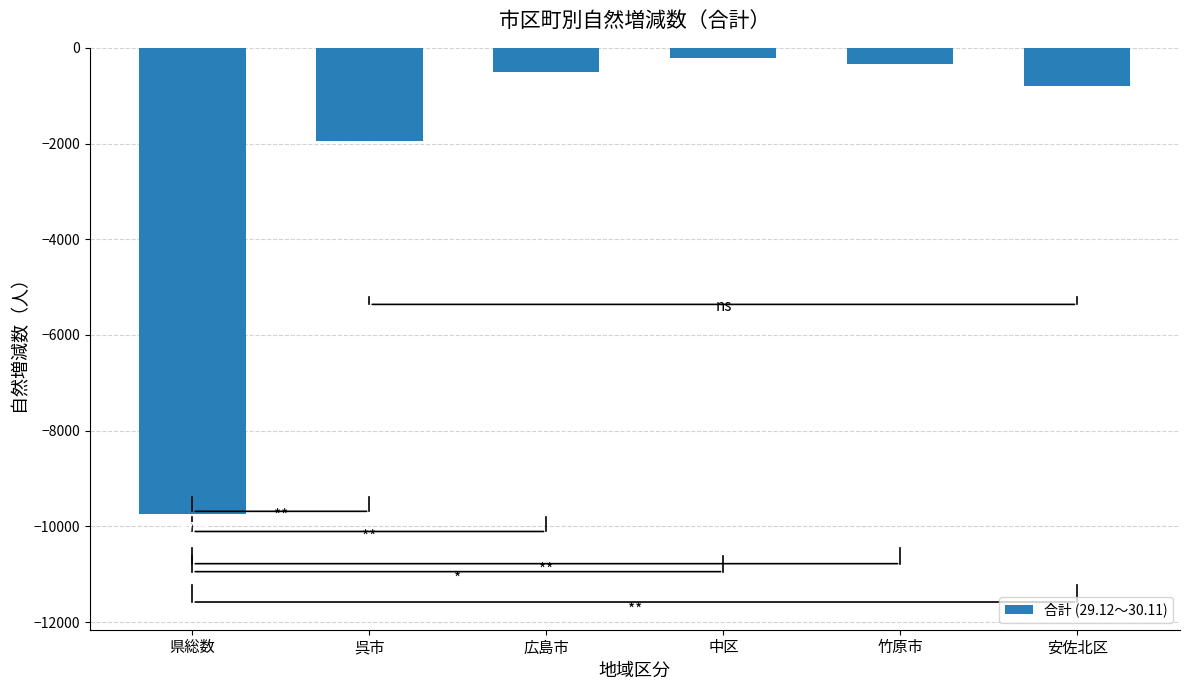

Reading left to right, transcribe all the data shown in this chart.

-9748	-1945	-501	-220	-329	-800